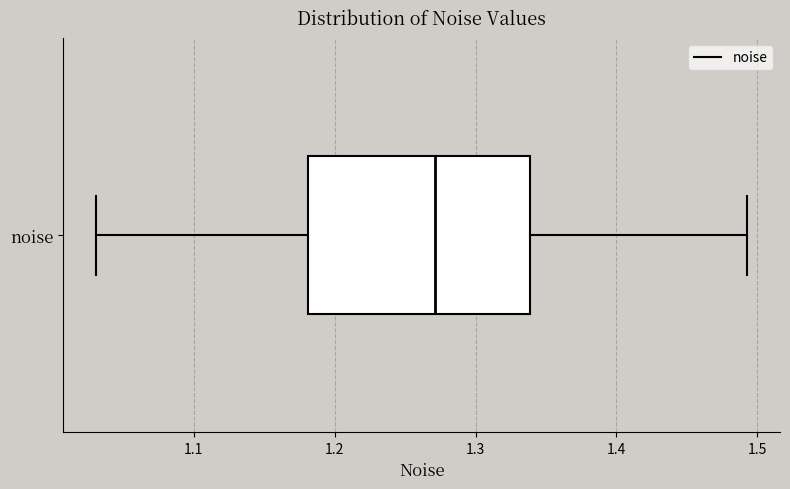

Transcribe this box plot: give where the median line is, the range the box spans, and where the two whiskers end, as read against the x-axis. The values are not printed on the chart, so give them approximately, as read against the axis.

median 1.27, box 1.18 to 1.34, whiskers 1.03 to 1.49